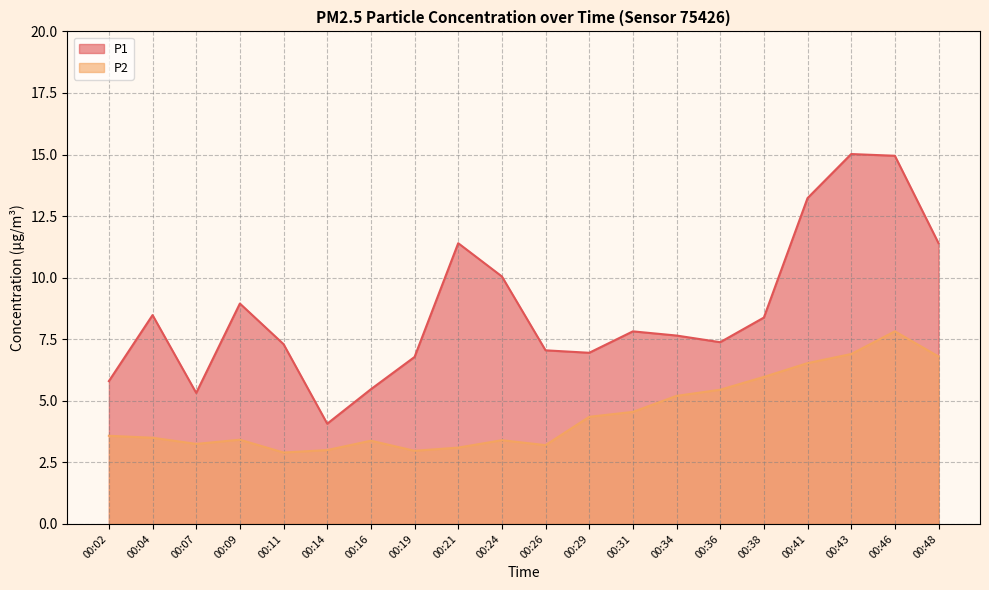

What is the total value across all series at 00:02?

9.4